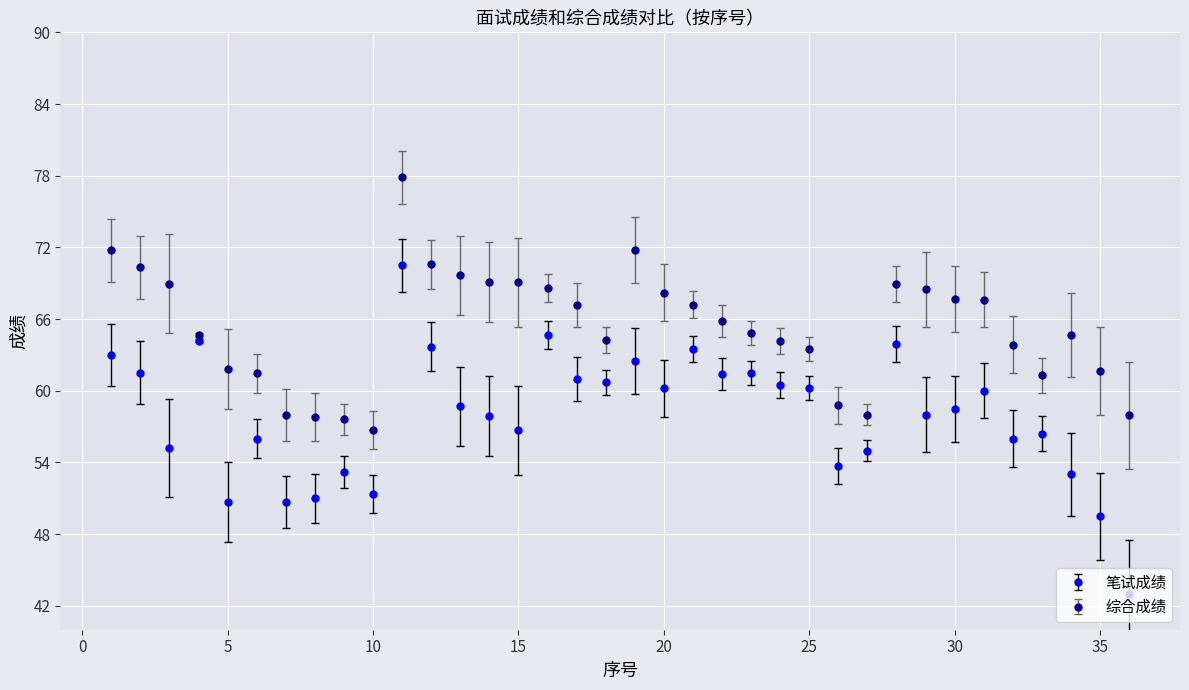

Which series has the largest total across all categories?

综合成绩